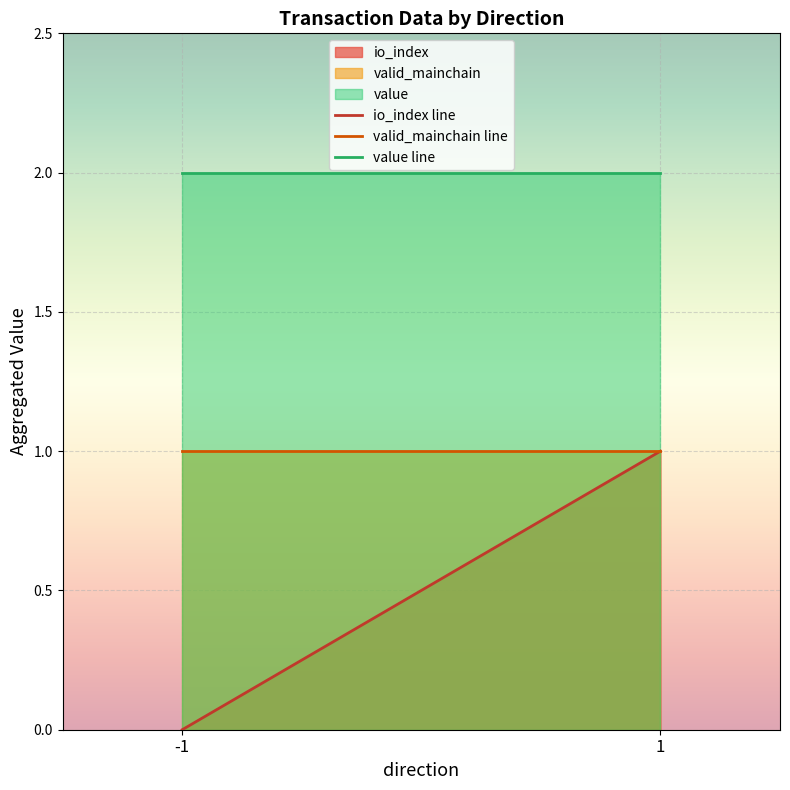

Is it true that io_index line equals 1.0 at 1?

True